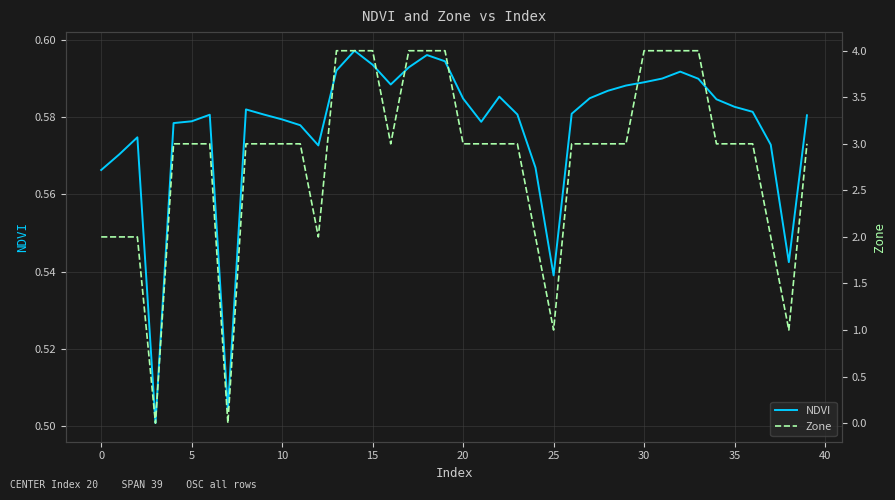

Reading left to right, what are all the values shown in this chart?

NDVI: 0.6	0.6	0.6	0.5	0.6	0.6	0.6	0.5	0.6	0.6	0.6	0.6	0.6	0.6	0.6	0.6	0.6	0.6	0.6	0.6	0.6	0.6	0.6	0.6	0.6	0.5	0.6	0.6	0.6	0.6	0.6	0.6	0.6	0.6	0.6	0.6	0.6	0.6	0.5	0.6
Zone: 2.0	2.0	2.0	0.0	3.0	3.0	3.0	0.0	3.0	3.0	3.0	3.0	2.0	4.0	4.0	4.0	3.0	4.0	4.0	4.0	3.0	3.0	3.0	3.0	2.0	1.0	3.0	3.0	3.0	3.0	4.0	4.0	4.0	4.0	3.0	3.0	3.0	2.0	1.0	3.0